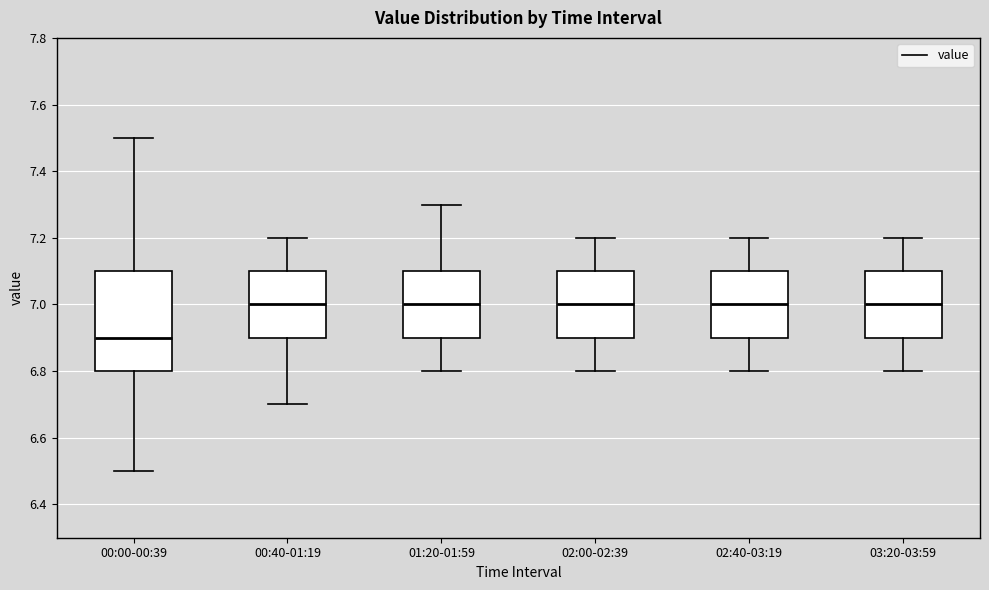

Reading left to right, transcribe this box plot: for each box, give where its median line is, the range the box spans, and where its two whiskers end, as read against the y-axis. The values are not printed on the chart, so give them approximately, as read against the axis.

00:00-00:39: median 6.9, box 6.8 to 7.1, whiskers 6.5 to 7.5
00:40-01:19: median 7.0, box 6.9 to 7.1, whiskers 6.7 to 7.2
01:20-01:59: median 7.0, box 6.9 to 7.1, whiskers 6.8 to 7.3
02:00-02:39: median 7.0, box 6.9 to 7.1, whiskers 6.8 to 7.2
02:40-03:19: median 7.0, box 6.9 to 7.1, whiskers 6.8 to 7.2
03:20-03:59: median 7.0, box 6.9 to 7.1, whiskers 6.8 to 7.2